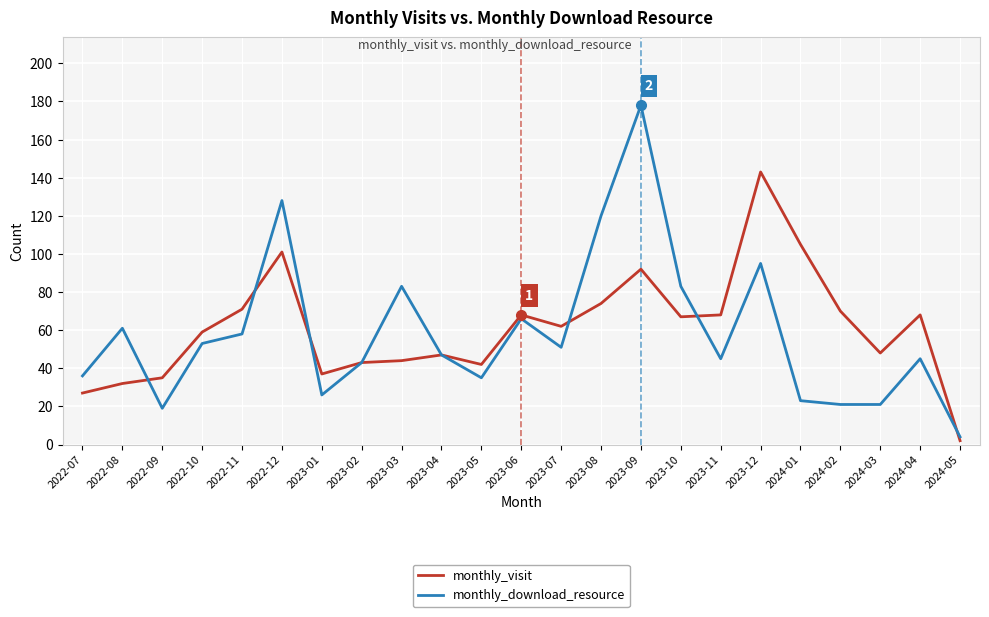

How many lines are shown in the chart?

2